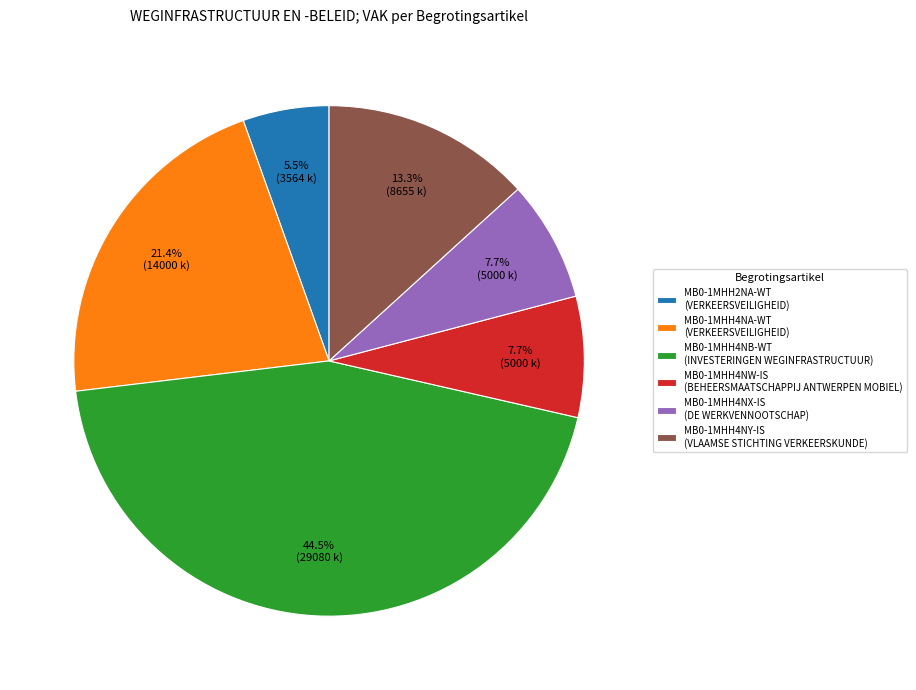

Is it true that MB0-1MHH4NA-WT is 21% of the pie?

True